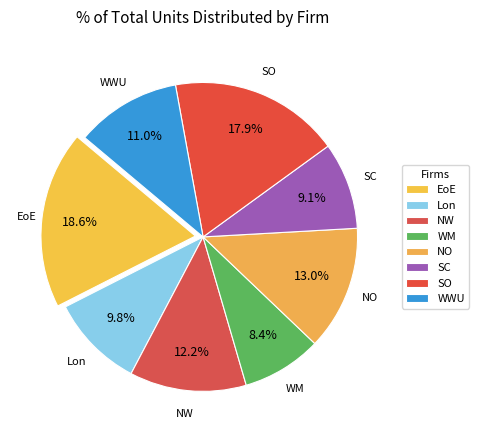

Is there a majority slice in this chart?

No